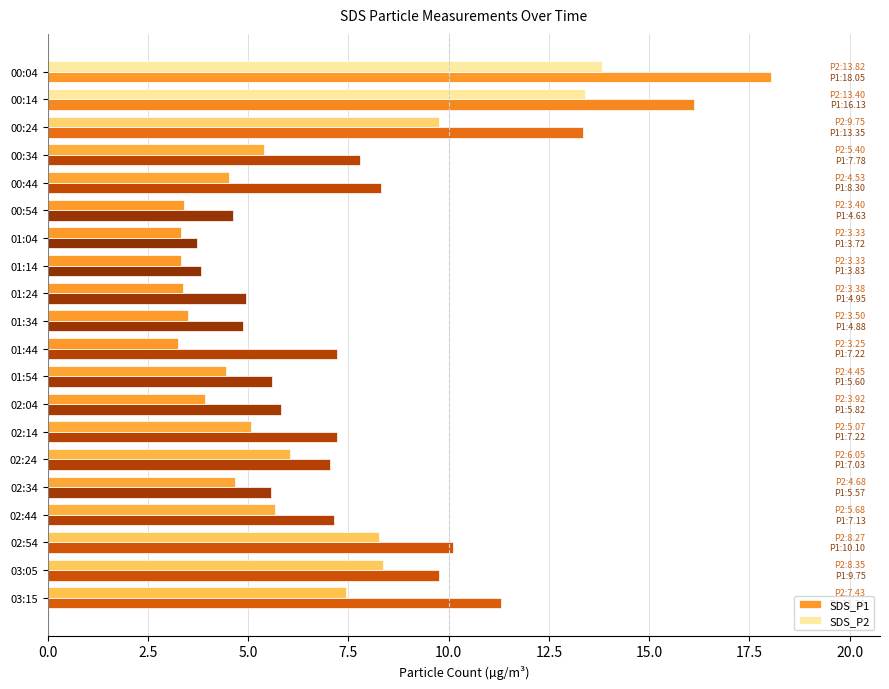

How many values in the SDS_P2 series exceed 5?

10